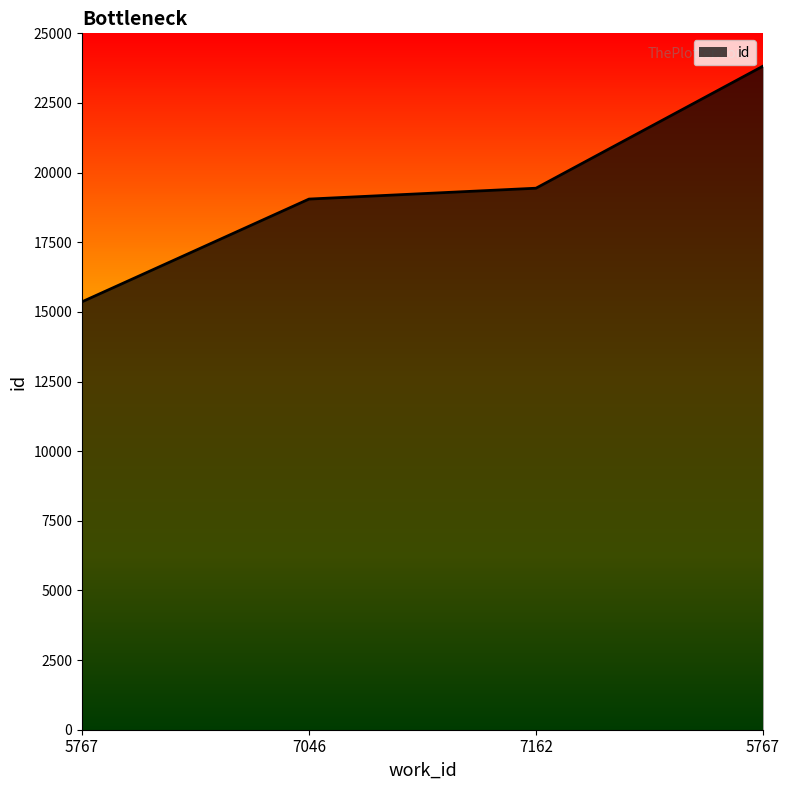

How many lines are shown in the chart?

1